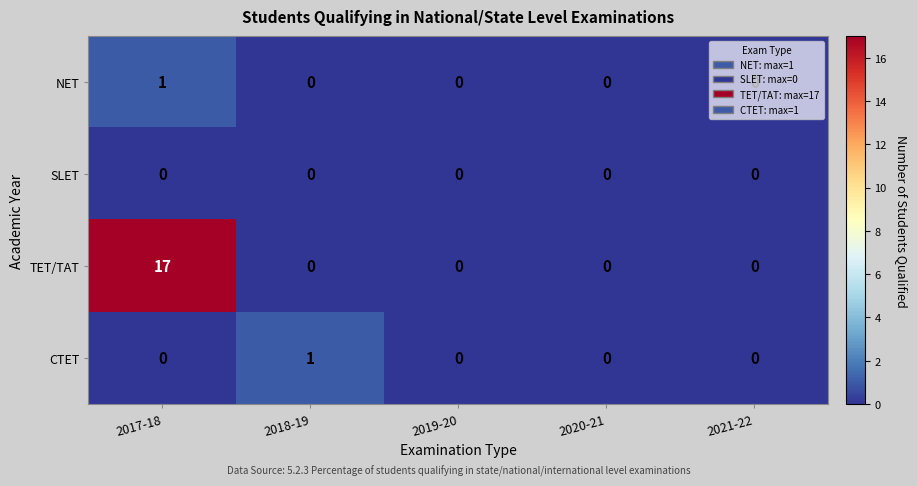

What is the difference between the maximum and minimum values in the TET/TAT series?

17